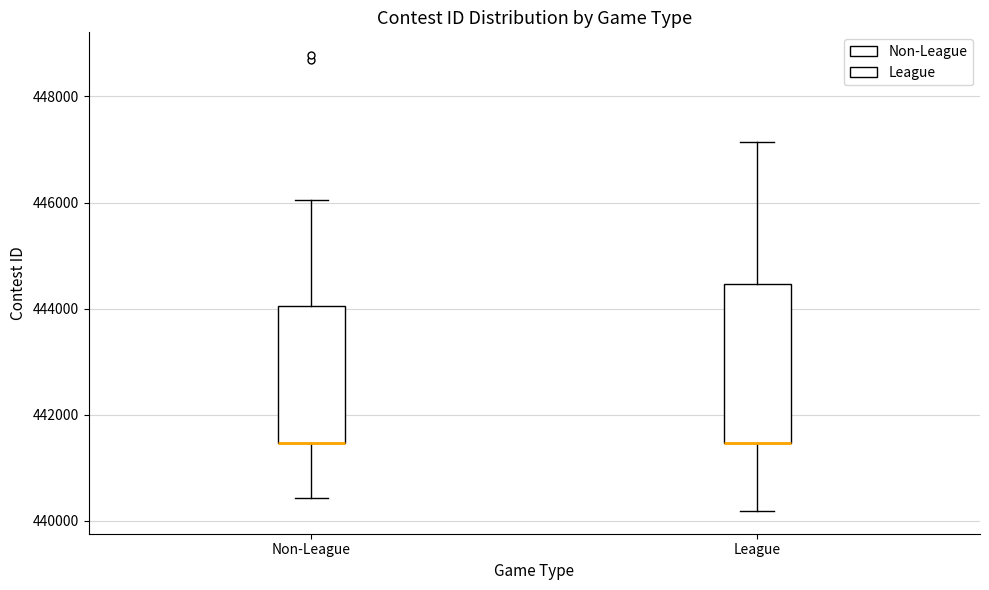

Reading left to right, transcribe this box plot: for each box, give where its median line is, the range the box spans, and where its two whiskers end, as read against the y-axis. The values are not printed on the chart, so give them approximately, as read against the axis.

Non-League: median 441400 (drawn on the box's lower edge), box 441400 to 444000, whiskers 440400 to 446000
League: median 441400 (drawn on the box's lower edge), box 441400 to 444400, whiskers 440200 to 447200